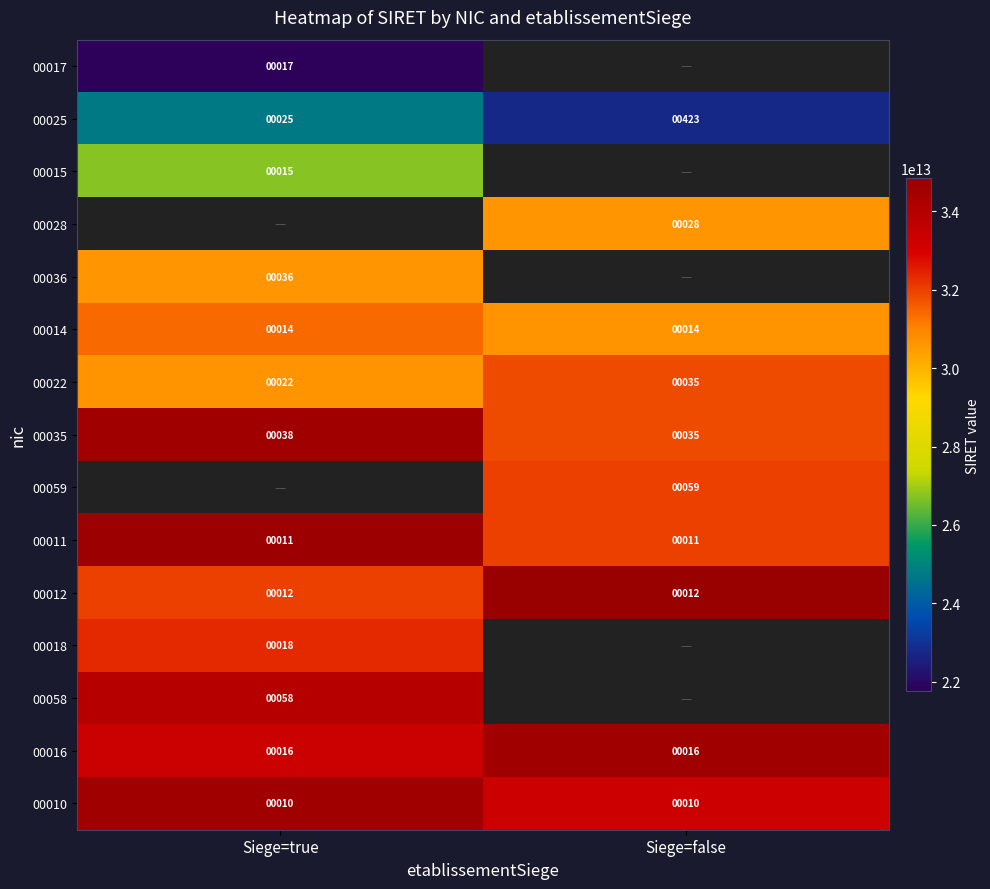

What is the difference between the maximum and minimum values in the 00035 series?

3